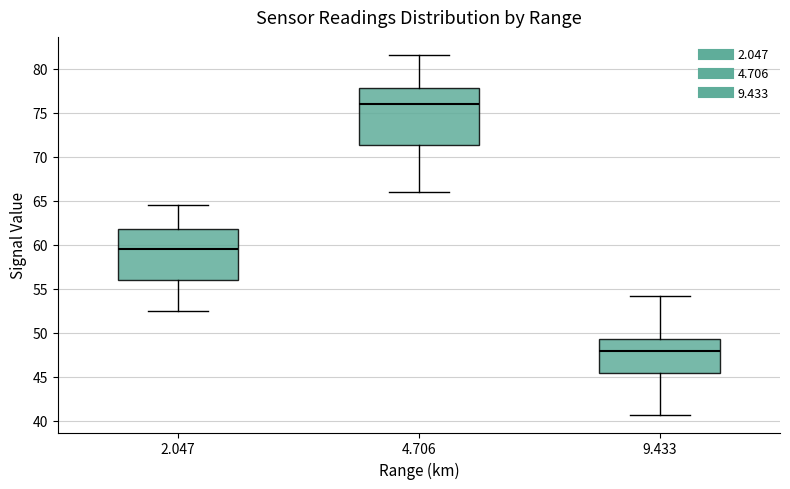

Reading left to right, transcribe this box plot: for each box, give where its median line is, the range the box spans, and where its two whiskers end, as read against the y-axis. The values are not printed on the chart, so give them approximately, as read against the axis.

2.047: median 59.5, box 56.0 to 62.0, whiskers 52.5 to 64.5
4.706: median 76.0, box 71.5 to 78.0, whiskers 66.0 to 81.5
9.433: median 48.0, box 45.5 to 49.5, whiskers 40.5 to 54.0